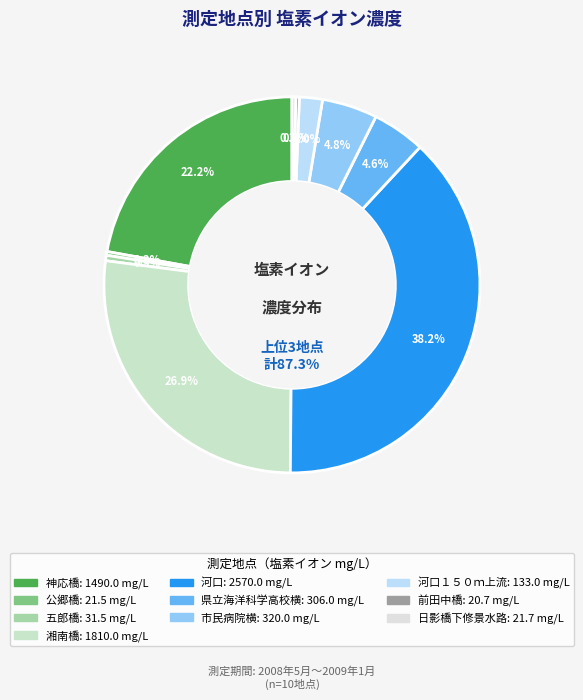

What is the change in value from 神応橋 to 県立海洋科学高校横?

-1184.0